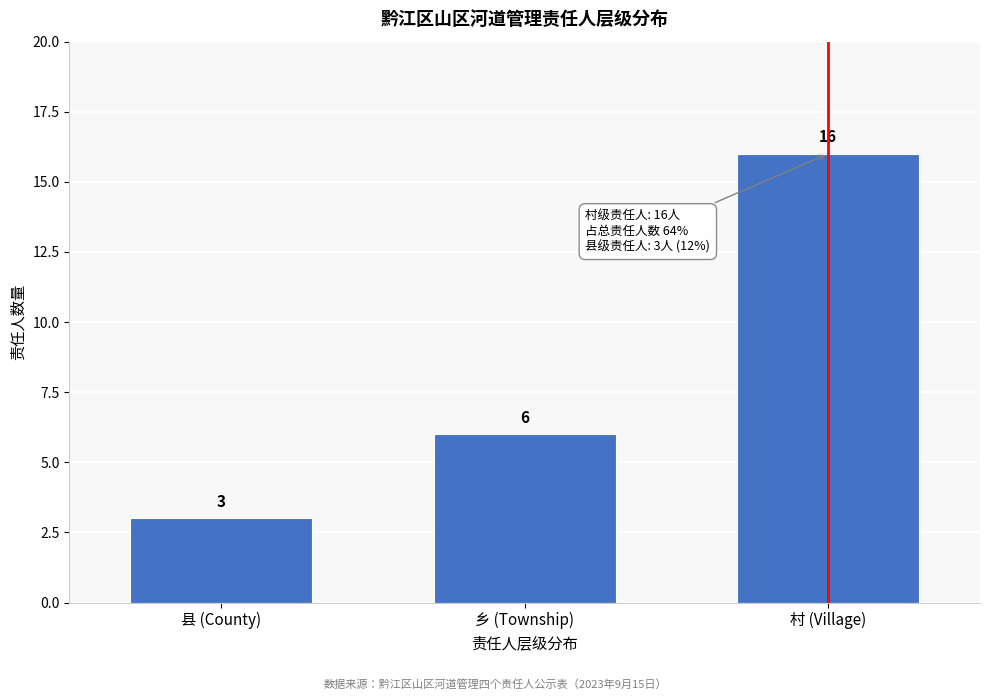

Reading right to left, transcribe all the data shown in this chart.

16	6	3